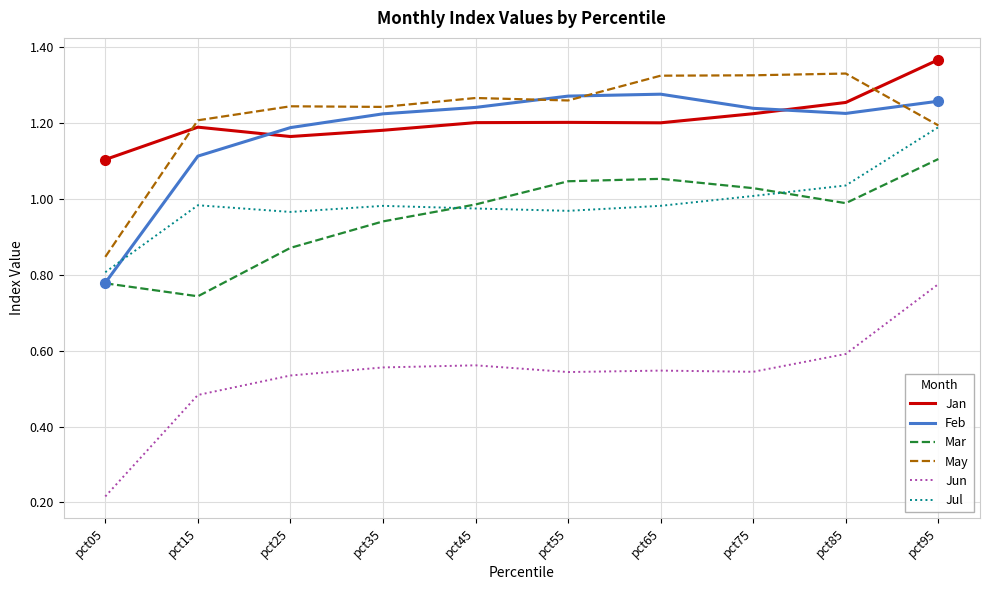

True or false: Feb and Jun cross at least once.

False